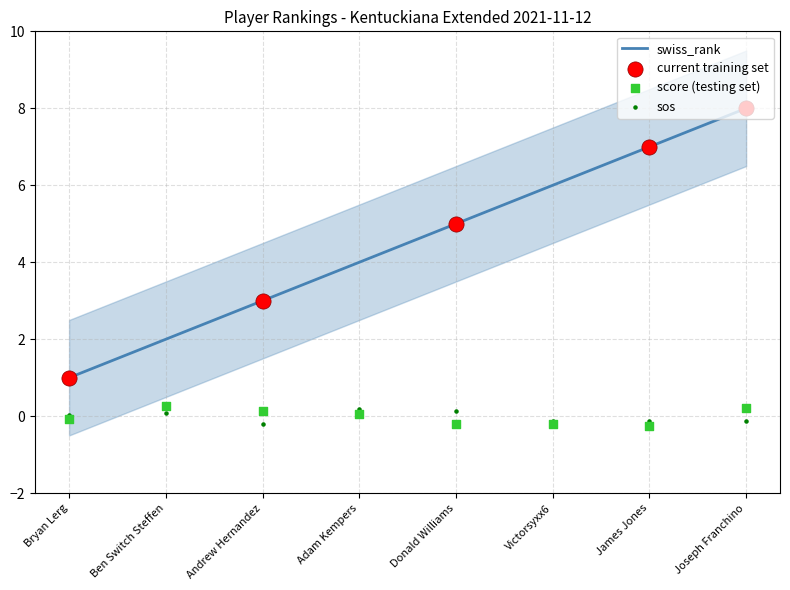

Which series has the widest spread of Y values?

swiss_rank